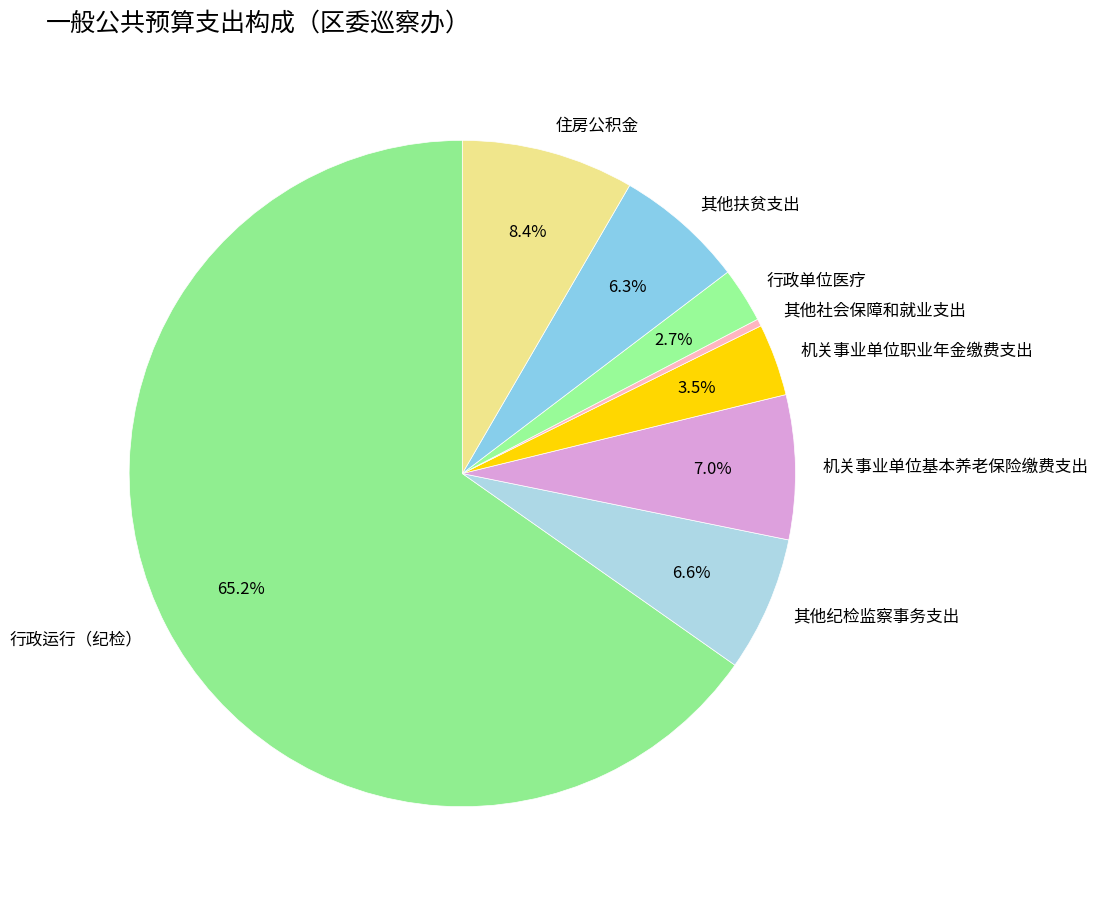

Is the sum of 其他纪检监察事务支出 and 机关事业单位职业年金缴费支出 greater than half?

No